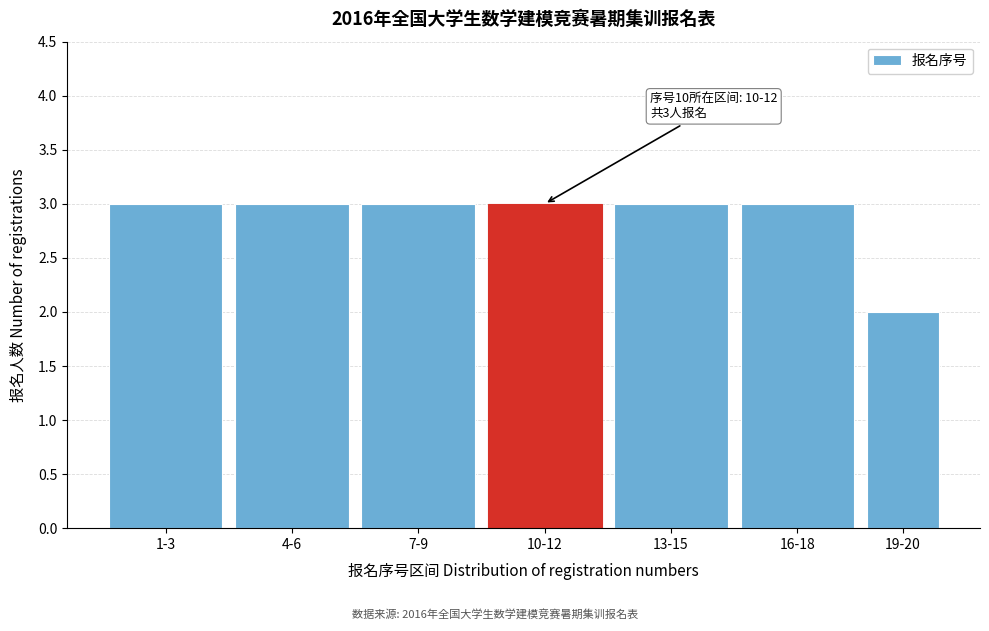

Reading left to right, transcribe all the data shown in this chart.

1-3=3	4-6=3	7-9=3	10-12=3	13-15=3	16-18=3	19-20=2